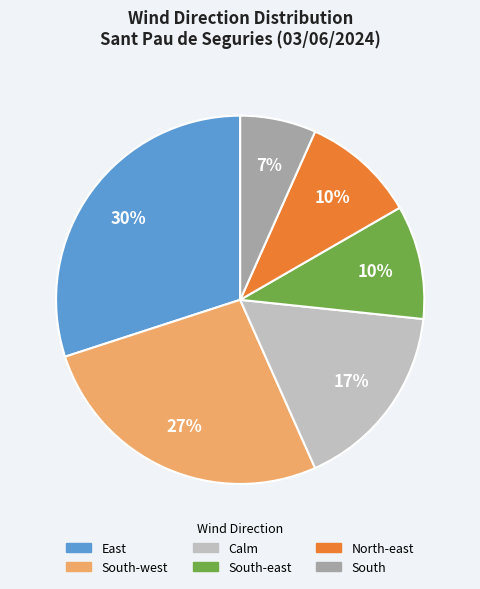

To the nearest percent, what is the average slice percentage?

17%